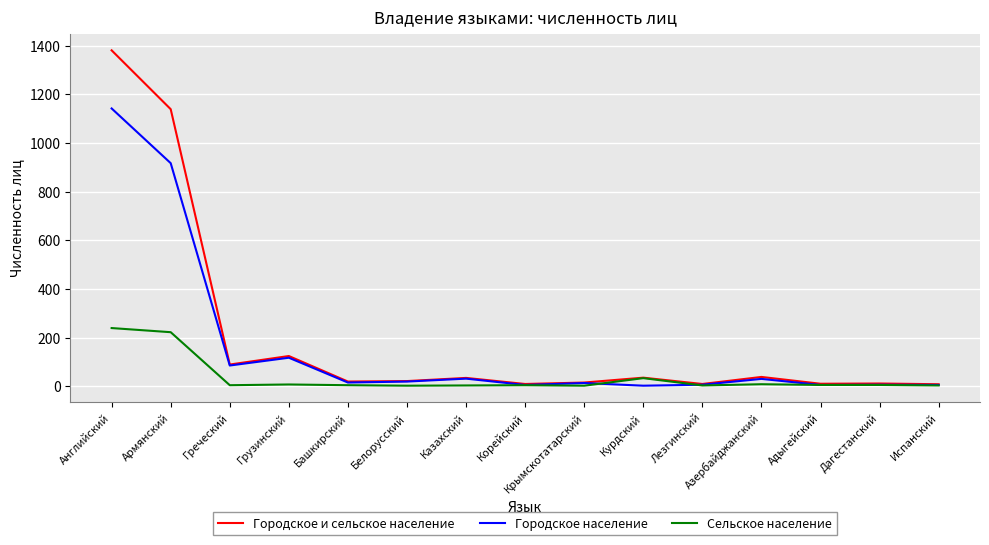

What is the sum of all Городское население values?

2398